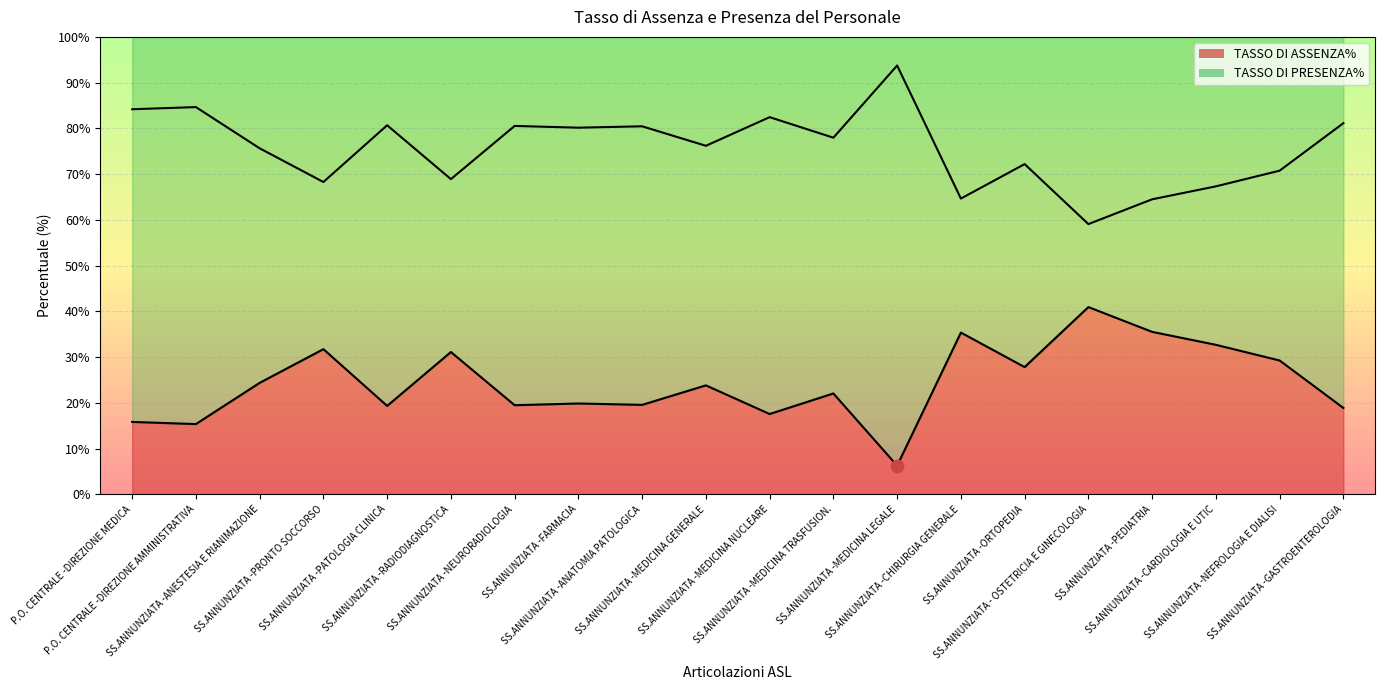

What is the total value across all series at P.O. CENTRALE -DIREZIONE AMMINISTRATIVA?

100.0